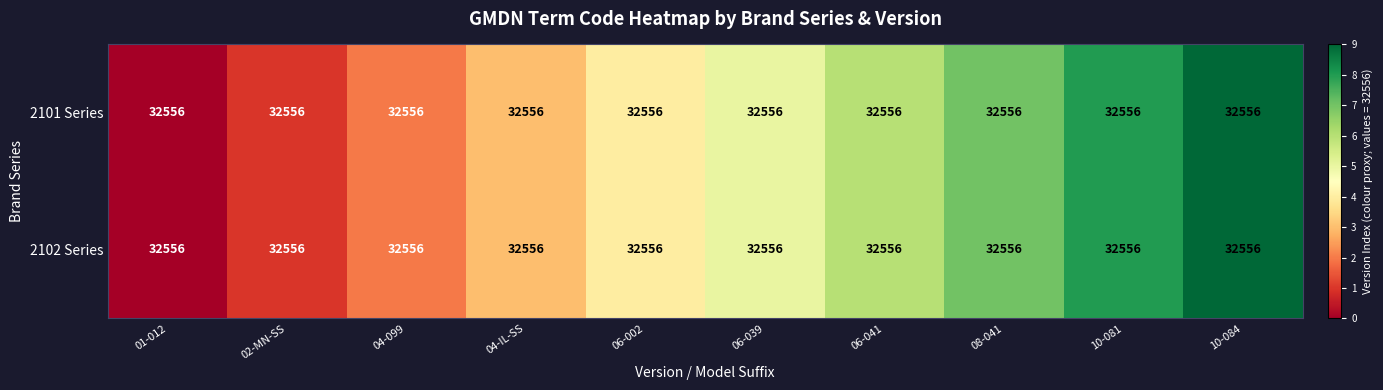

At which category is the sum across all series the highest?

10-084